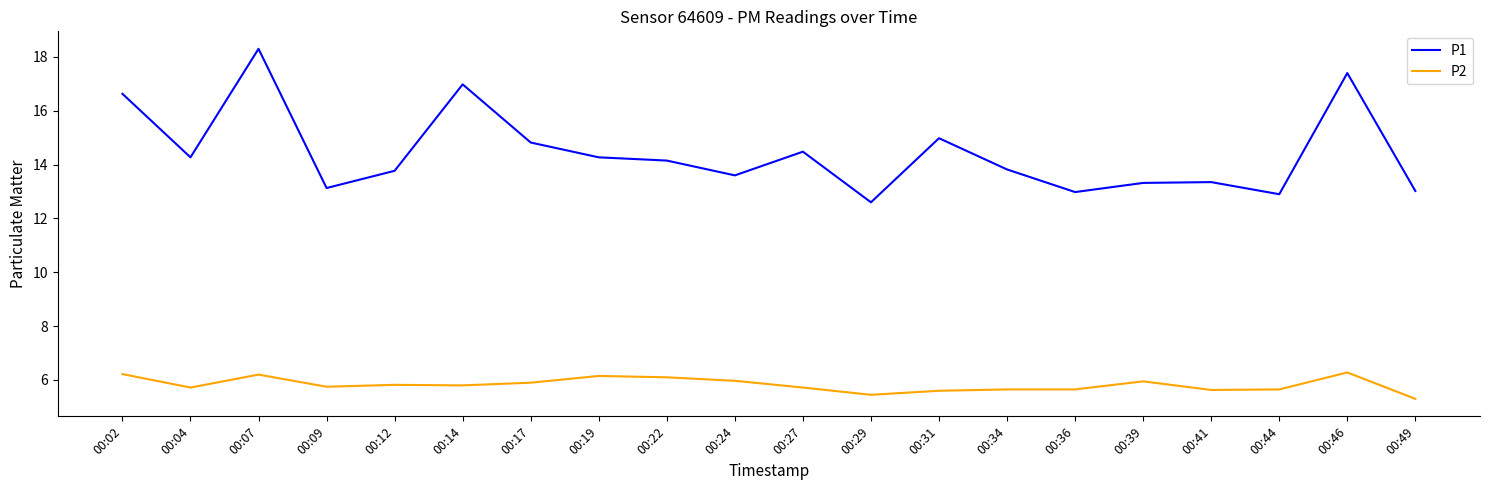

Rank the series by their average value, from highest to lowest.

P1, P2